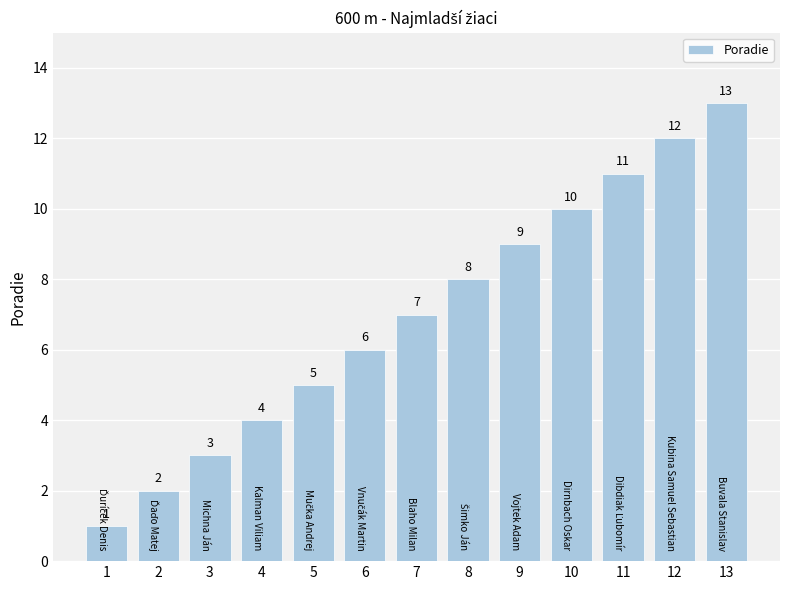

Where is the data nearest to the value 7?

7